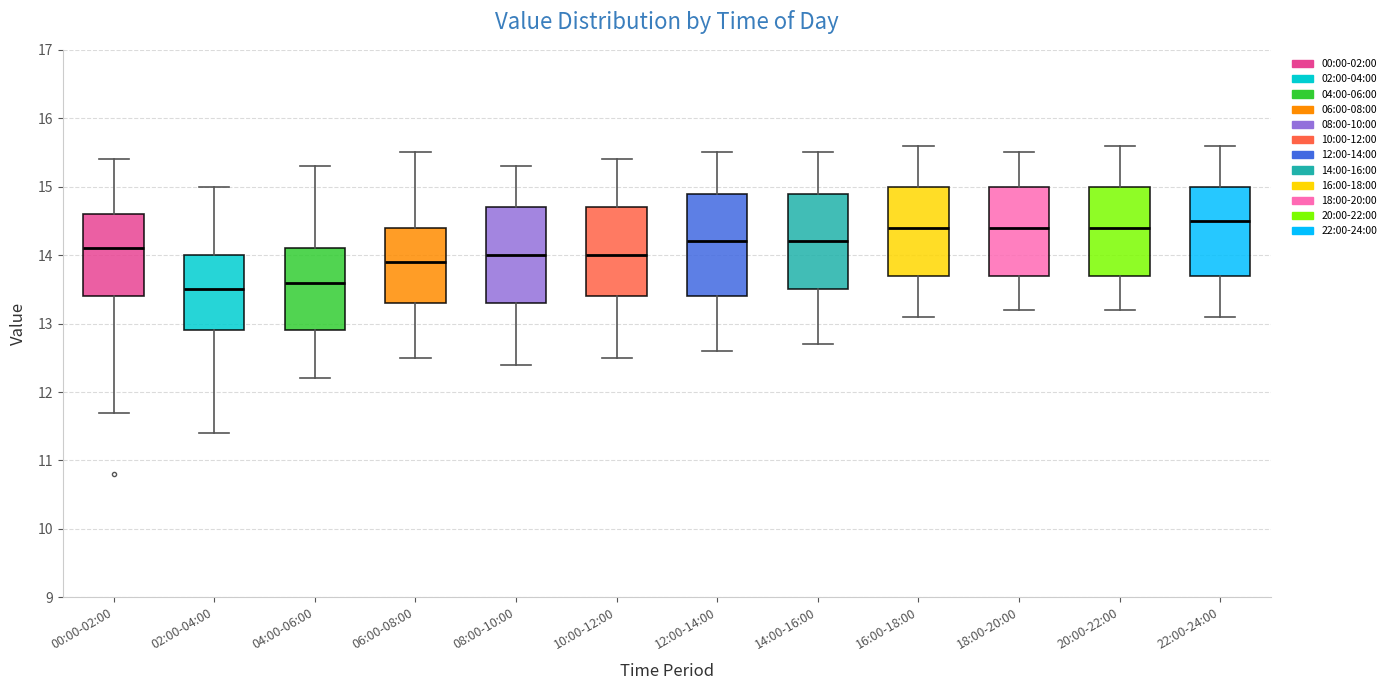

Reading left to right, transcribe this box plot: for each box, give where its median line is, the range the box spans, and where its two whiskers end, as read against the y-axis. The values are not printed on the chart, so give them approximately, as read against the axis.

00:00-02:00: median 14.1, box 13.4 to 14.6, whiskers 11.7 to 15.4
02:00-04:00: median 13.5, box 12.9 to 14.0, whiskers 11.4 to 15.0
04:00-06:00: median 13.6, box 12.9 to 14.1, whiskers 12.2 to 15.3
06:00-08:00: median 13.9, box 13.3 to 14.4, whiskers 12.5 to 15.5
08:00-10:00: median 14.0, box 13.3 to 14.7, whiskers 12.4 to 15.3
10:00-12:00: median 14.0, box 13.4 to 14.7, whiskers 12.5 to 15.4
12:00-14:00: median 14.2, box 13.4 to 14.9, whiskers 12.6 to 15.5
14:00-16:00: median 14.2, box 13.5 to 14.9, whiskers 12.7 to 15.5
16:00-18:00: median 14.4, box 13.7 to 15.0, whiskers 13.1 to 15.6
18:00-20:00: median 14.4, box 13.7 to 15.0, whiskers 13.2 to 15.5
20:00-22:00: median 14.4, box 13.7 to 15.0, whiskers 13.2 to 15.6
22:00-24:00: median 14.5, box 13.7 to 15.0, whiskers 13.1 to 15.6